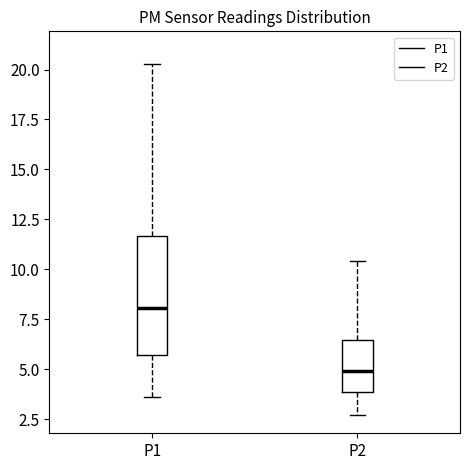

Reading left to right, read every box against the y-axis: the position of its median line, the range the box covers, and the ends of its whiskers. The values are not printed on the chart, so give them approximately, as read against the axis.

P1: median 8.0, box 5.5 to 11.5, whiskers 3.5 to 20.5
P2: median 5.0, box 4.0 to 6.5, whiskers 2.5 to 10.5